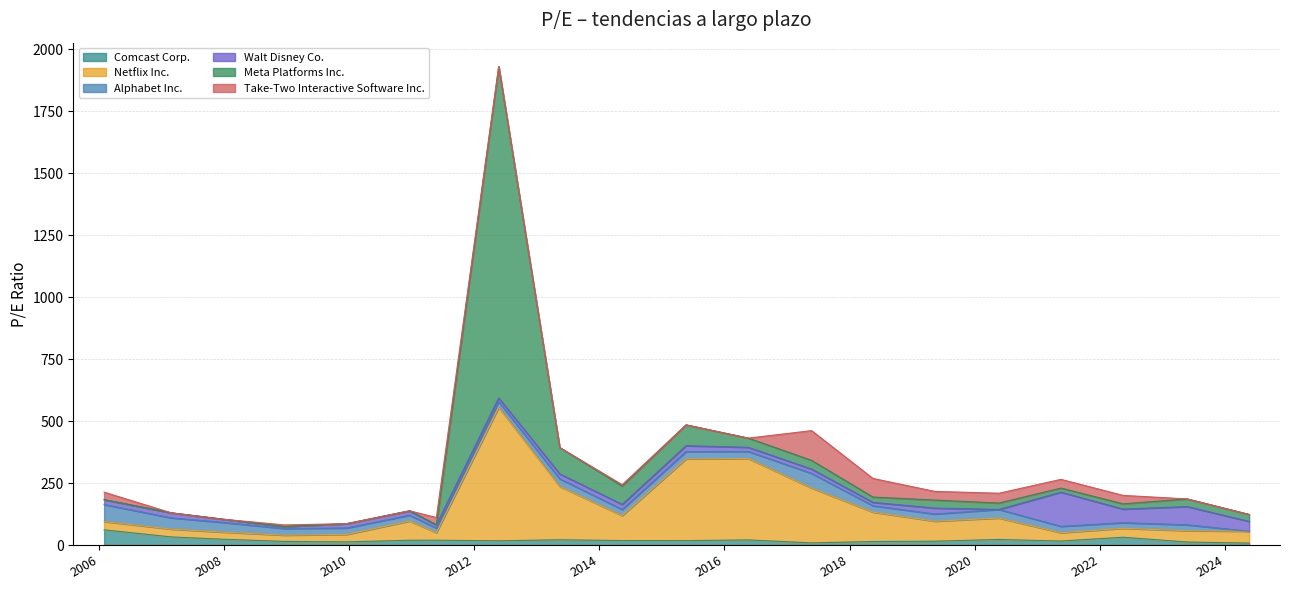

How many interior local peaks does the Alphabet Inc. series have?

5